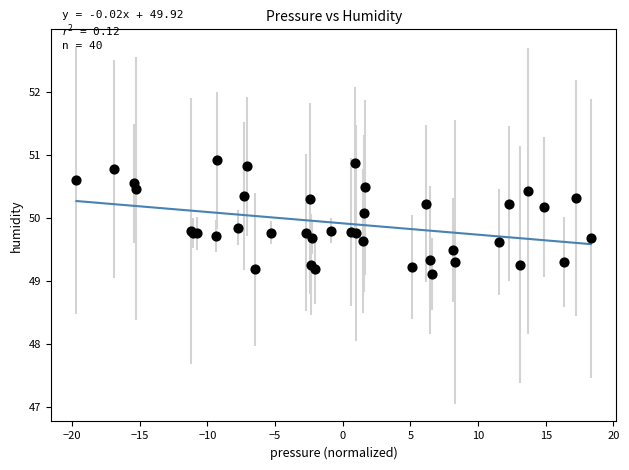

What Y value in the scatter plot is closest to 50?

50.1